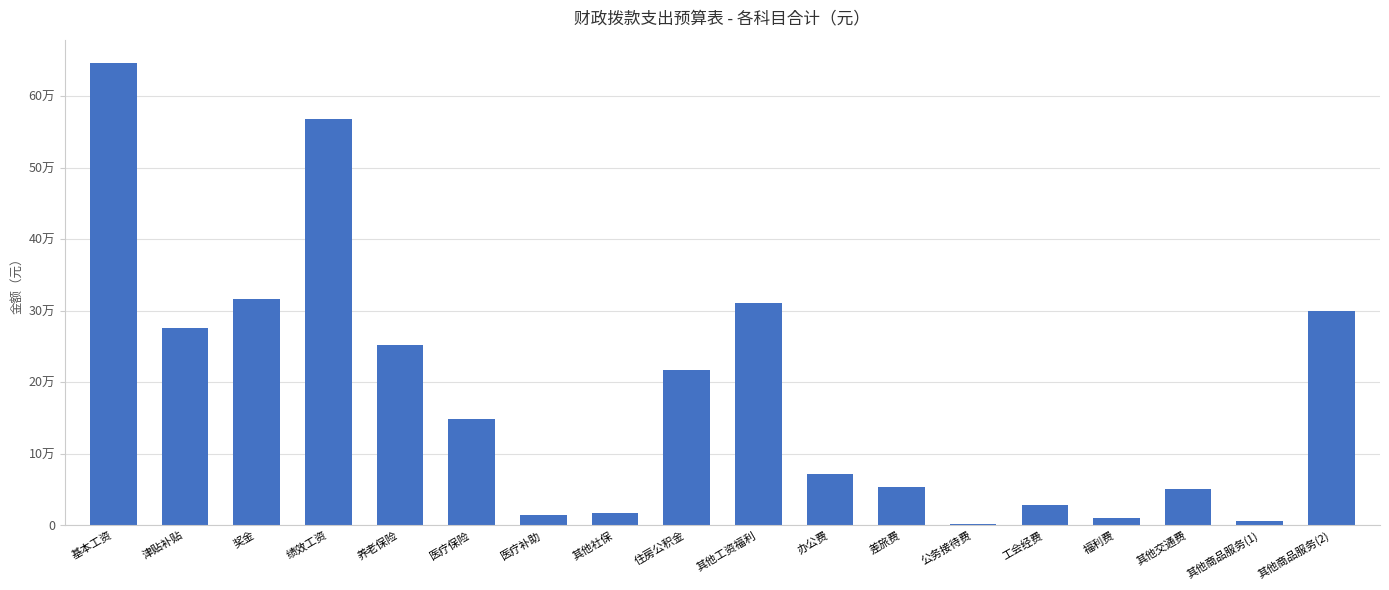

What is the smallest value displayed?

1600.0